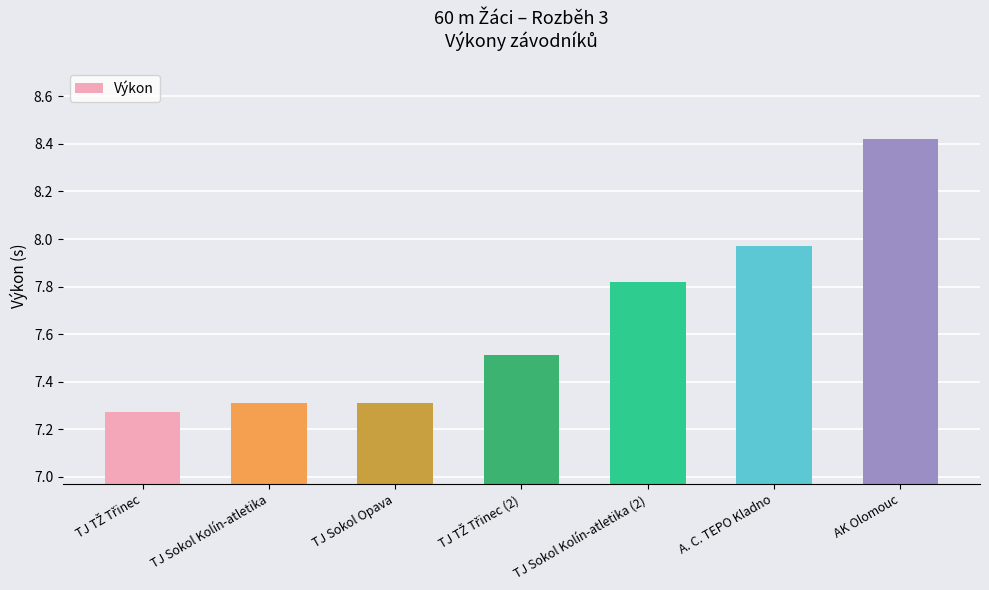

What is the label of the 5th bar from the left?

TJ Sokol Kolín-atletika (2)